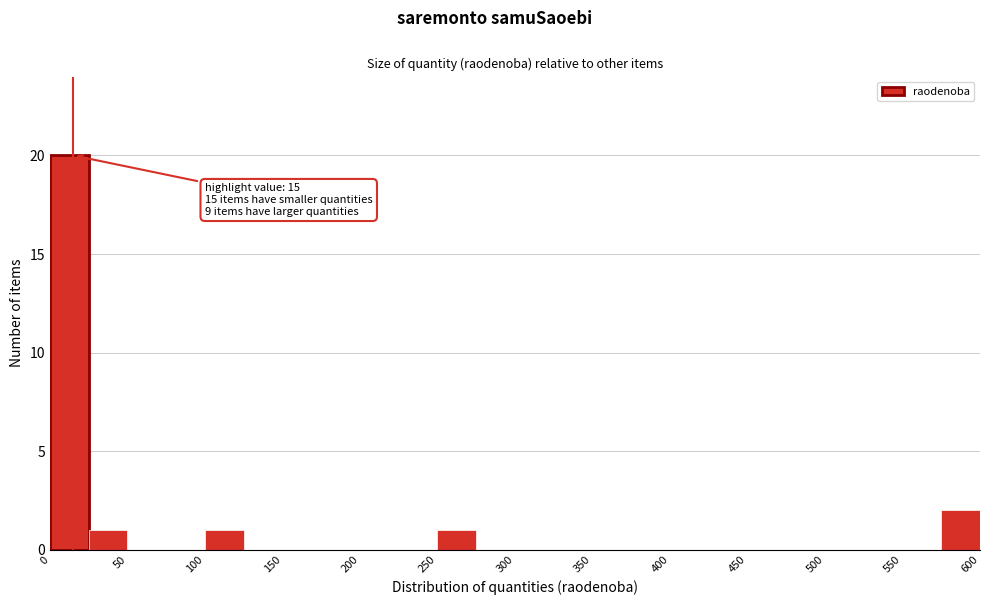

Which range on the x-axis has the tallest bar?

0 to 25